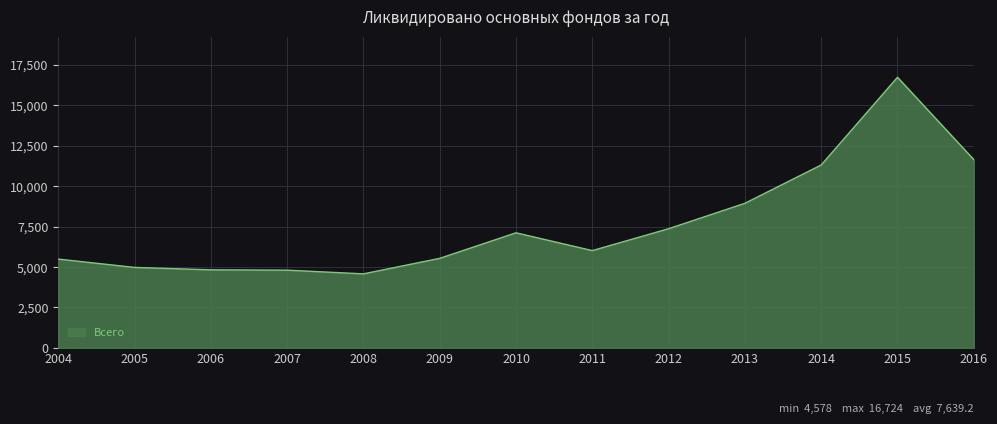

What is the approximate value at 2015?

16724